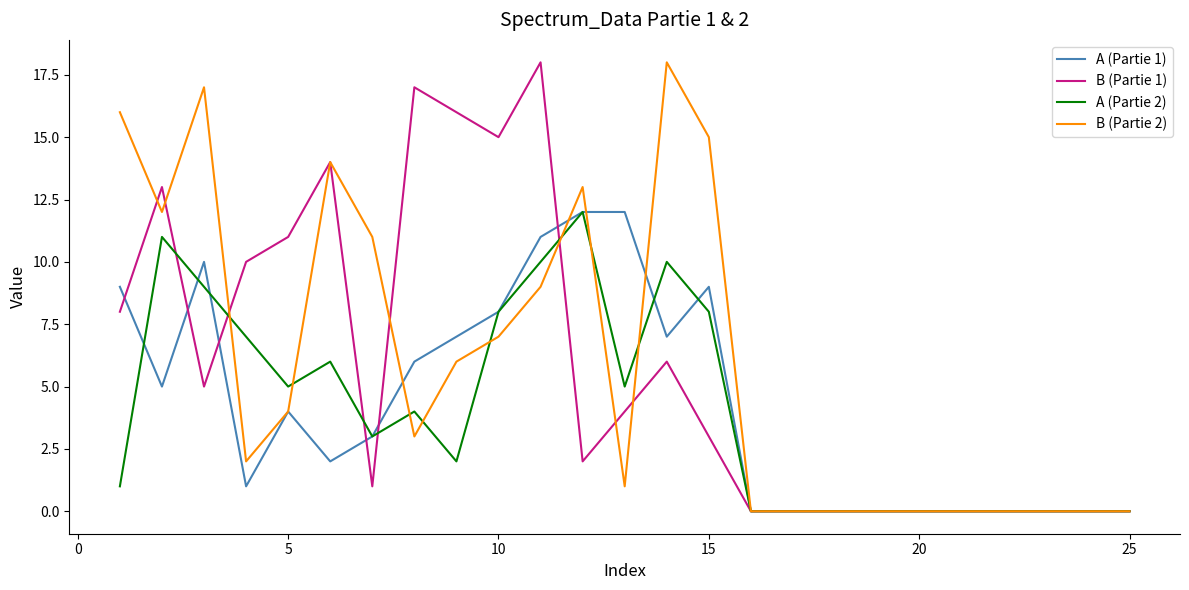

What is the greatest value displayed?

18